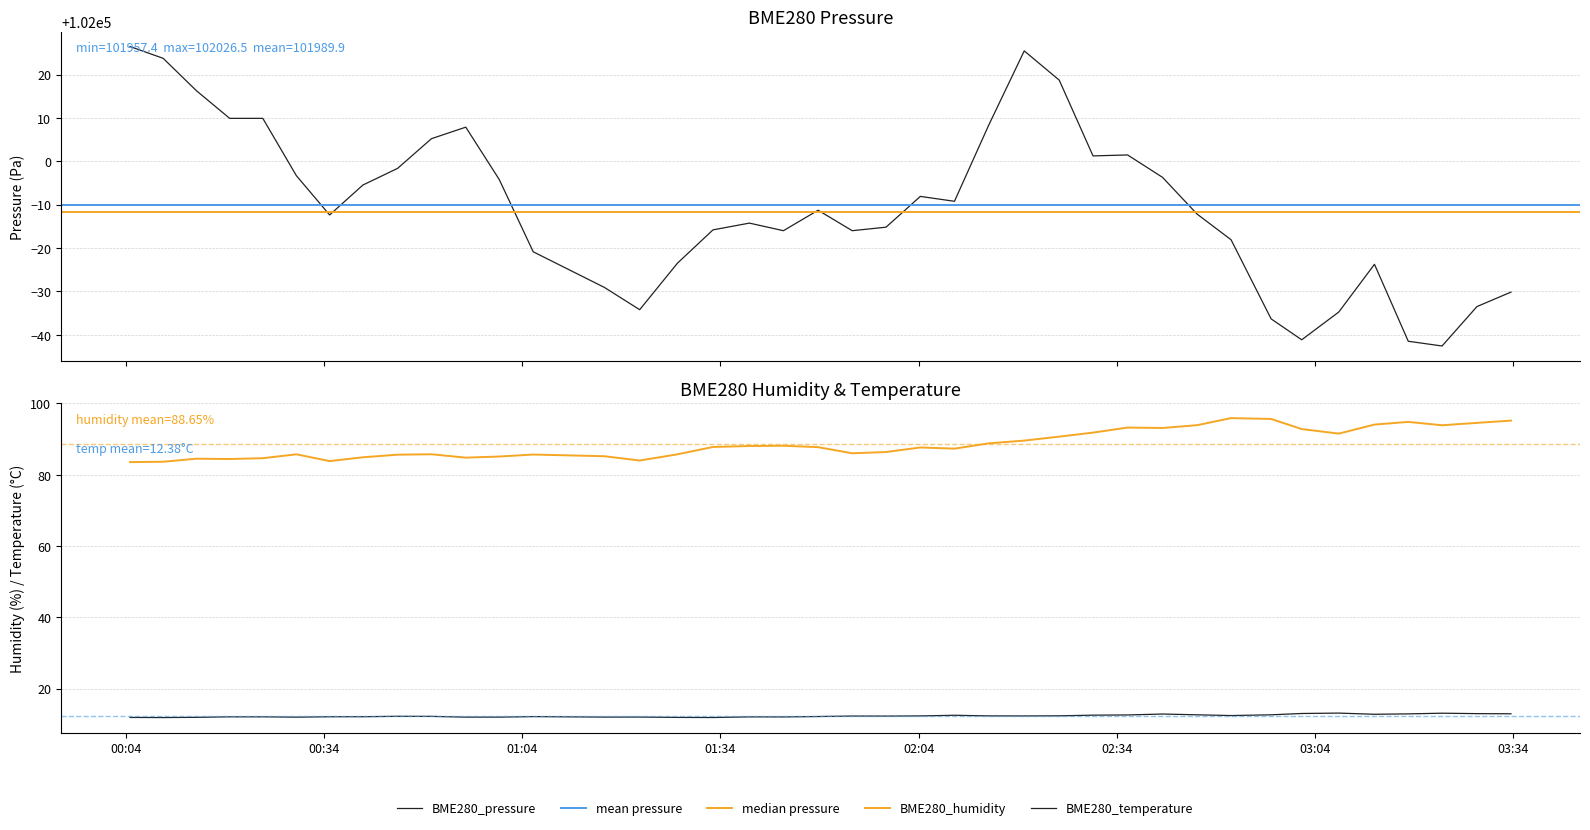

How many values in the BME280_humidity series exceed 87?

22